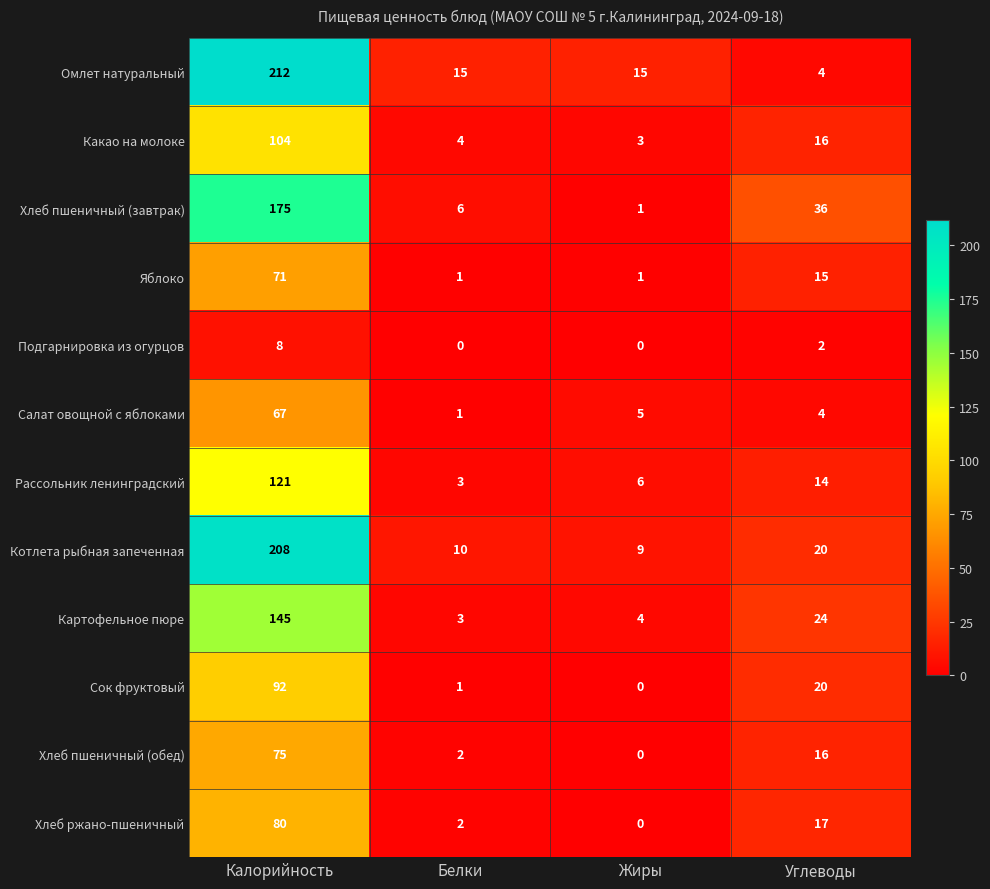

Rank the categories by Рассольник ленинградский value from highest to lowest.

Калорийность, Углеводы, Жиры, Белки